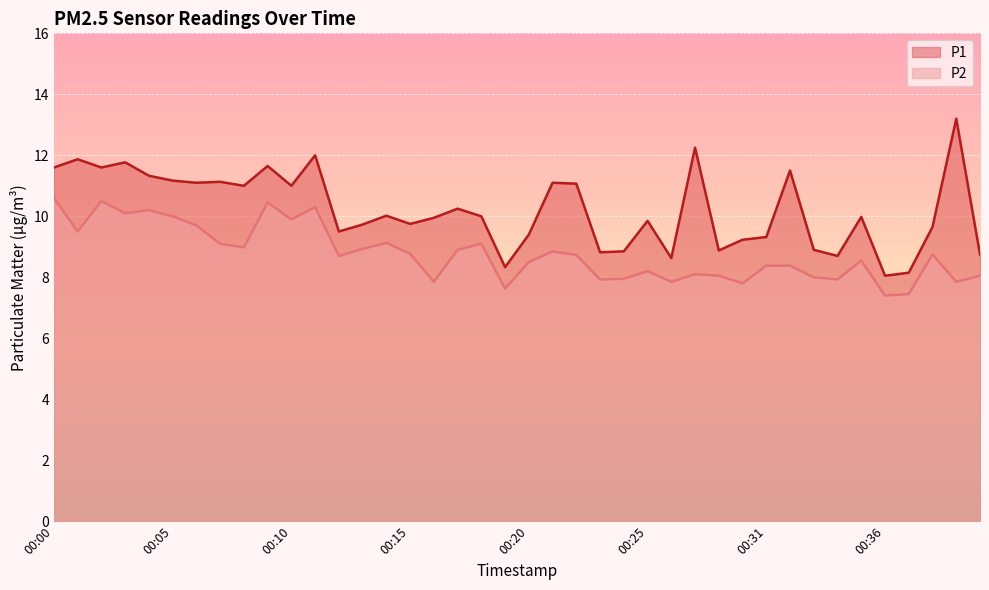

How many lines are shown in the chart?

2